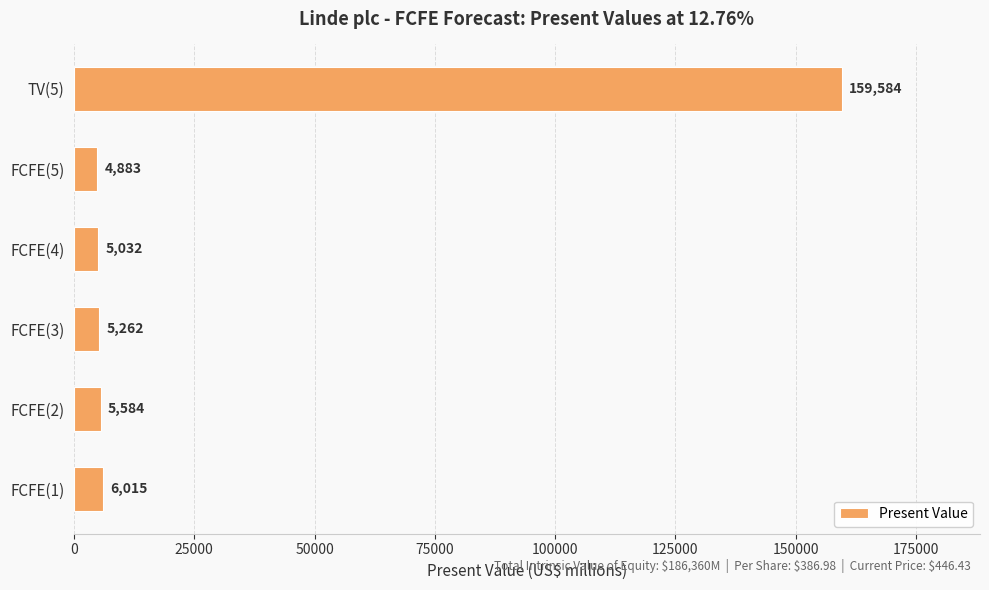

Rank the categories by value from lowest to highest.

FCFE(5), FCFE(4), FCFE(3), FCFE(2), FCFE(1), TV(5)